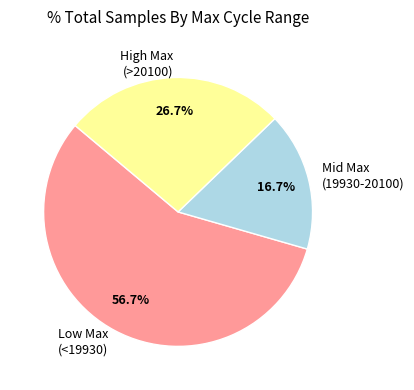

Is there any slice that represents more than half of the pie?

Yes